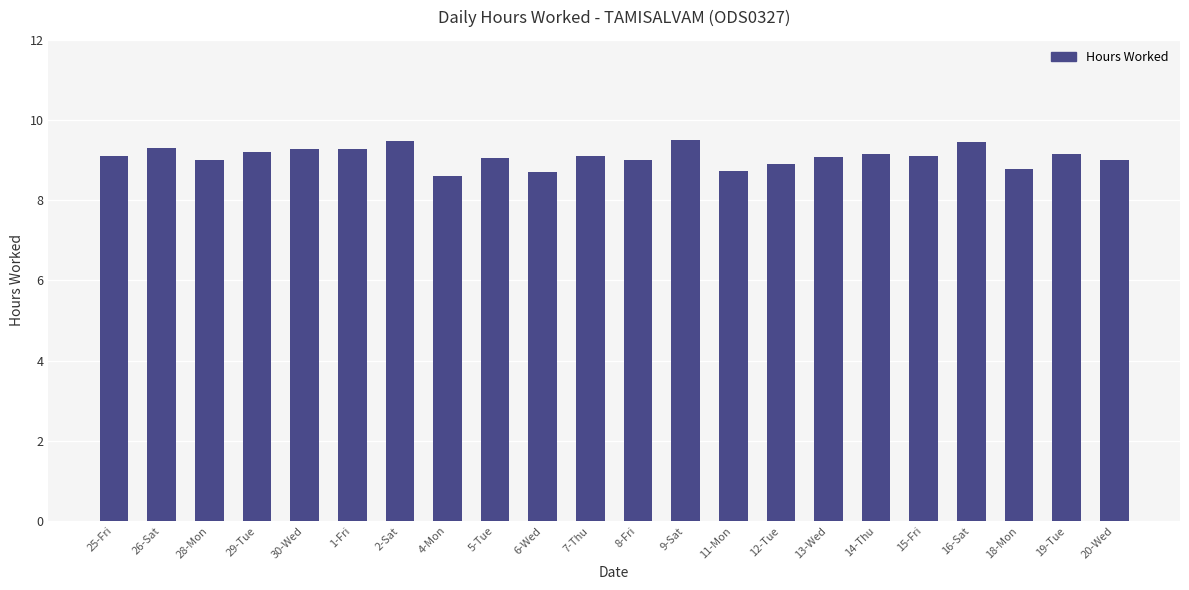

What is the maximum value shown in the chart?

9.5